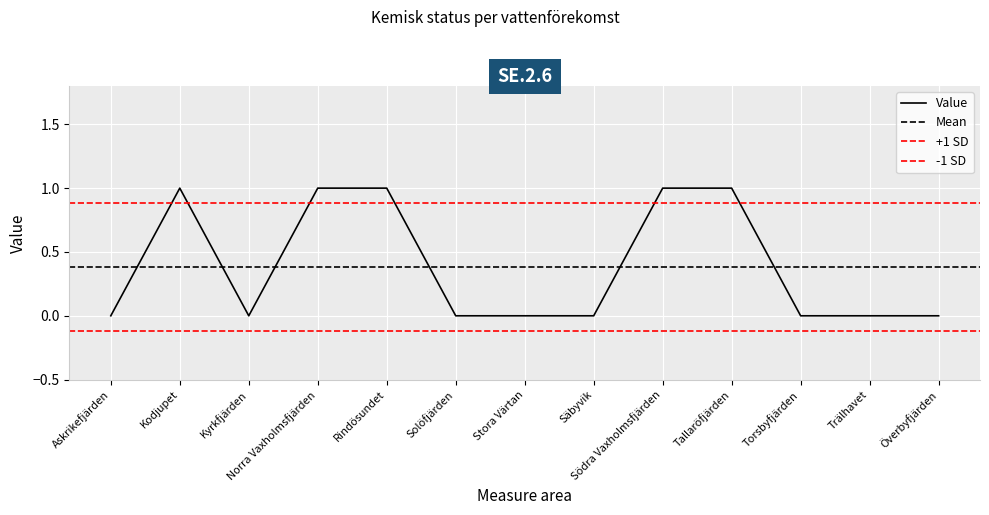

How many values are above zero?

5